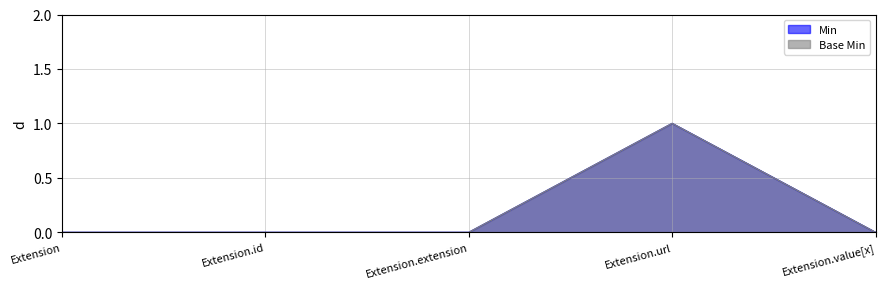

The Base Min series shows 0 at Extension.value[x]. True or false?

True